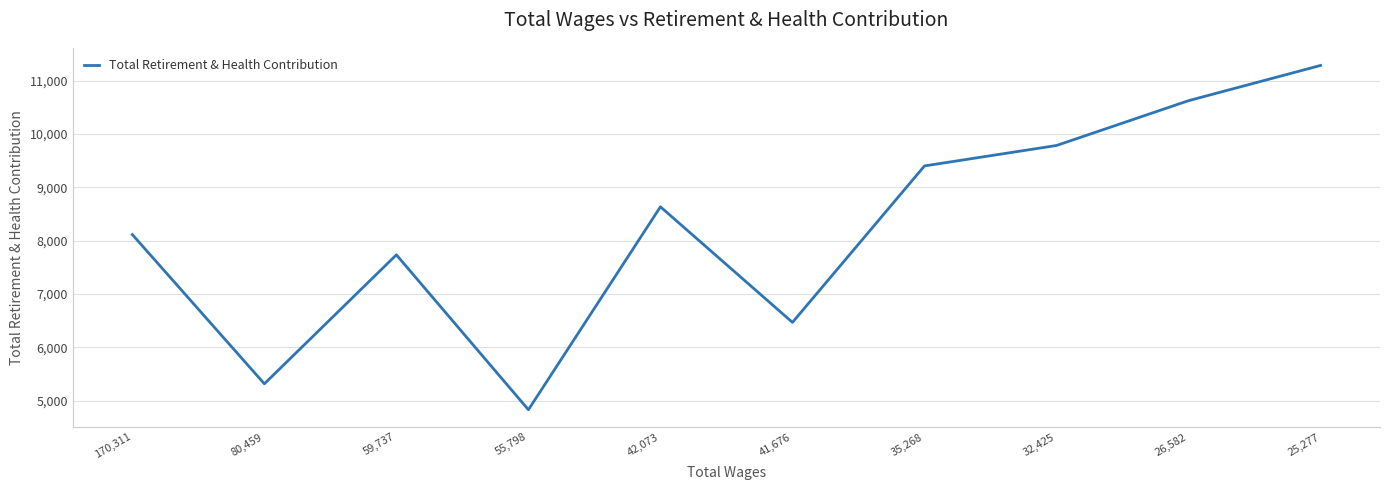

At which category does the chart reach its peak across all series?

25,277